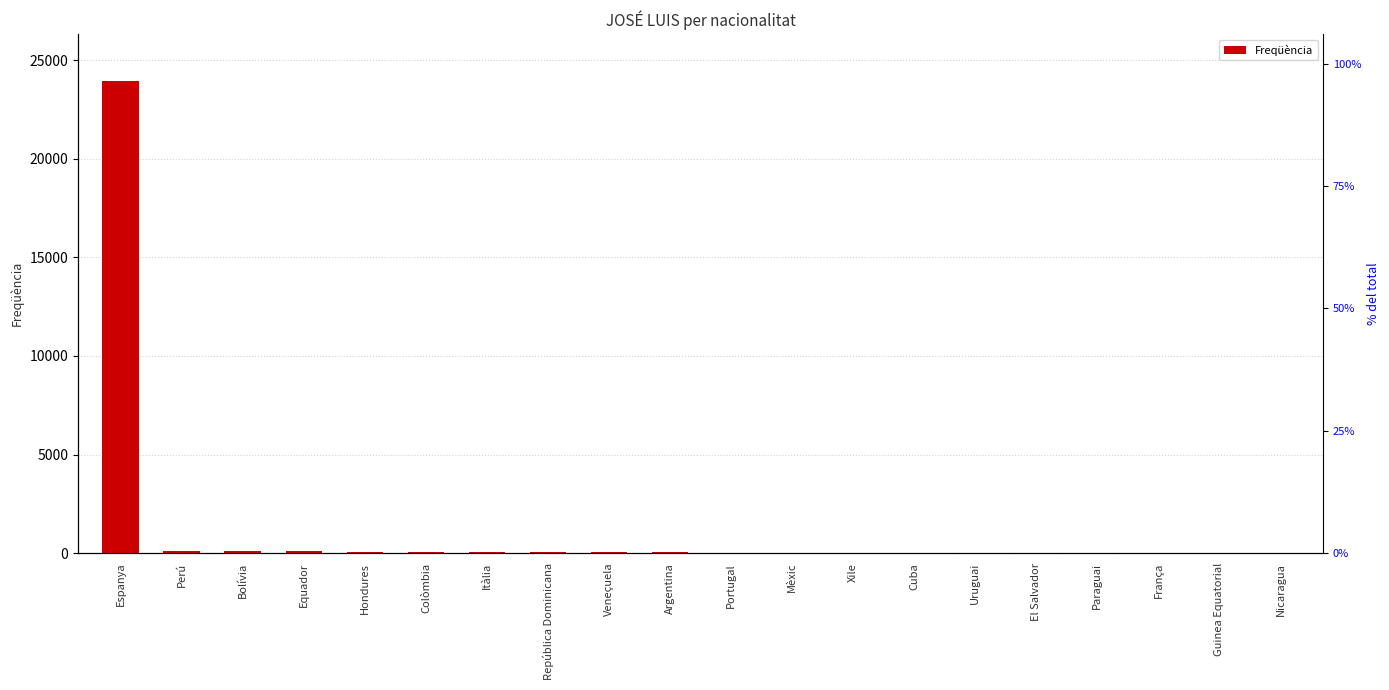

Rank the categories by value from lowest to highest.

Nicaragua, Guinea Equatorial, França, Paraguai, El Salvador, Uruguai, Cuba, Xile, Mèxic, Portugal, Argentina, Veneçuela, República Dominicana, Itàlia, Colòmbia, Hondures, Equador, Bolívia, Perú, Espanya